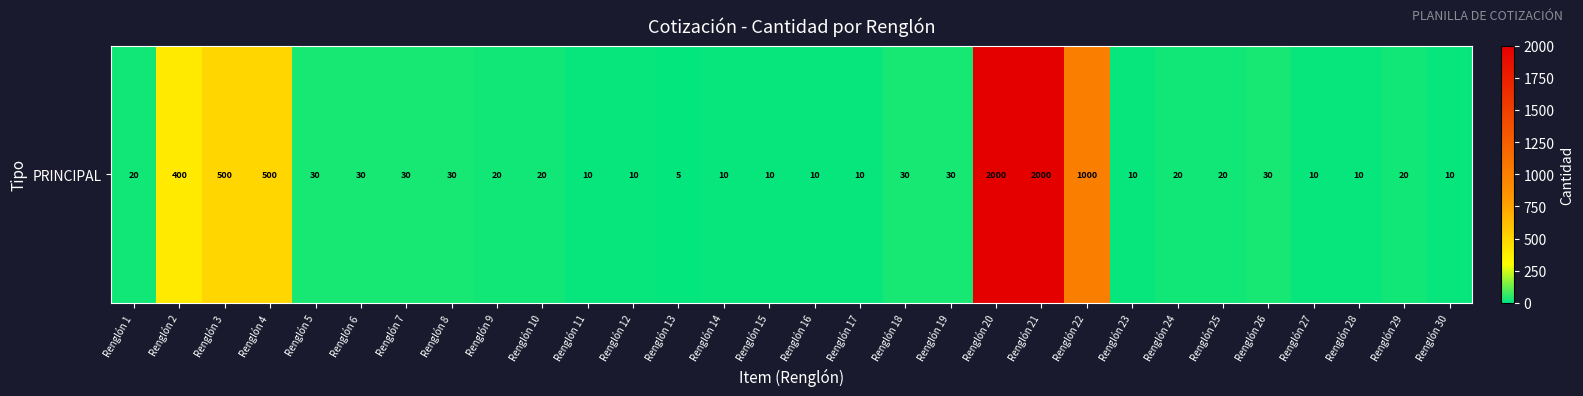

What is the ratio of the value at Renglón 2 to the value at Renglón 30?

40.0